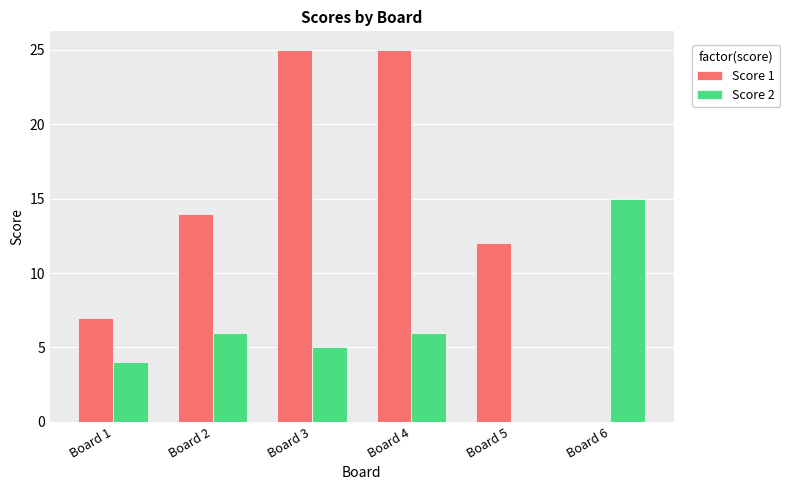

Reading left to right, what are all the values shown in this chart?

Score 1: 7	14	25	25	12	0
Score 2: 4	6	5	6	0	15